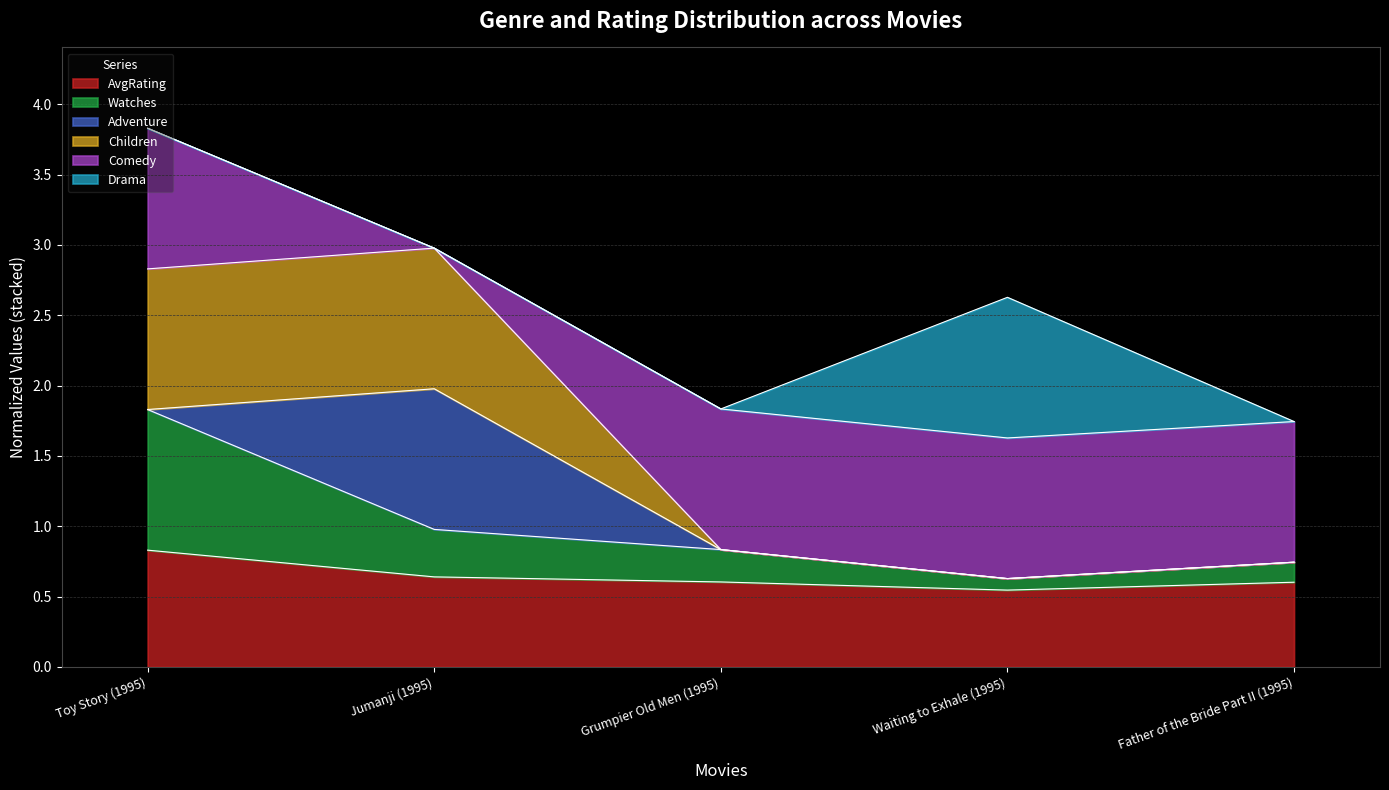

Is the value of Watches at Grumpier Old Men (1995) greater than the value of Children at Father of the Bride Part II (1995)?

Yes